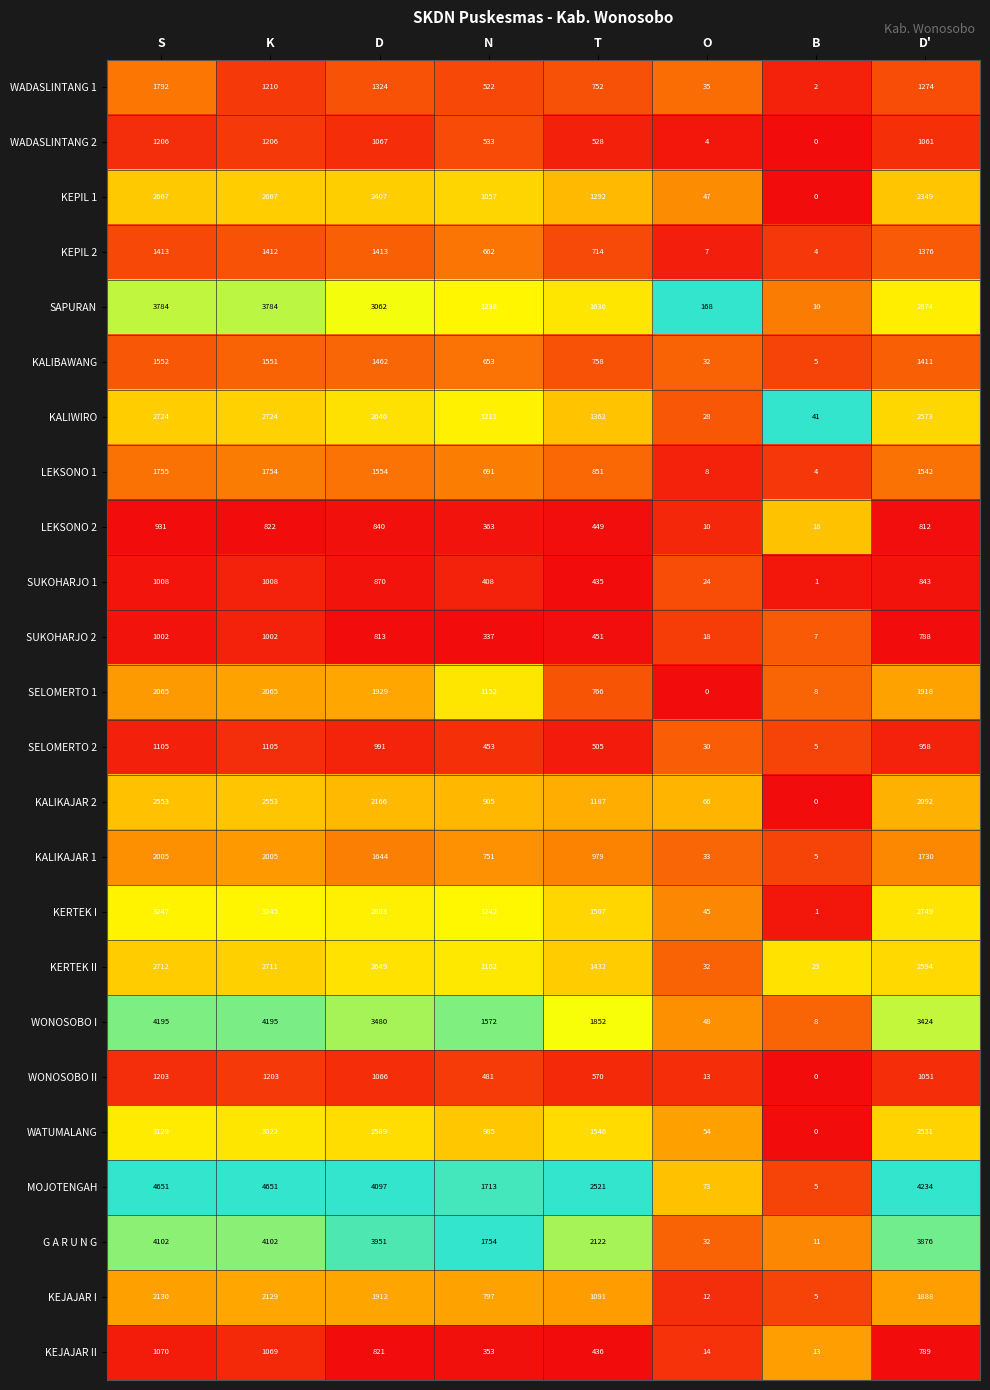

The value of KERTEK II at K is 4721. True or false?

False